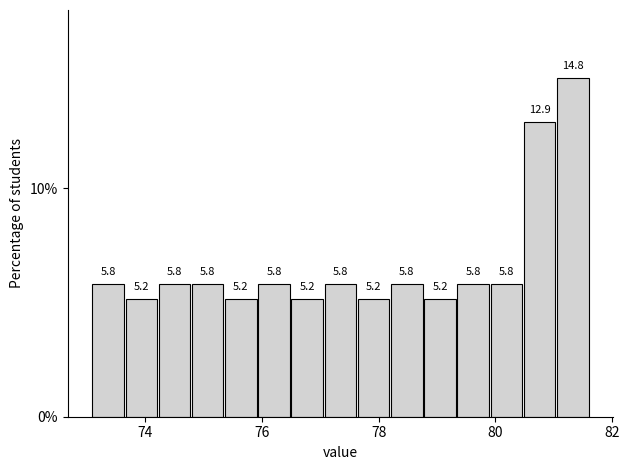

Read against the x-axis, roughly where is the centre of the tallest bar?

81.4